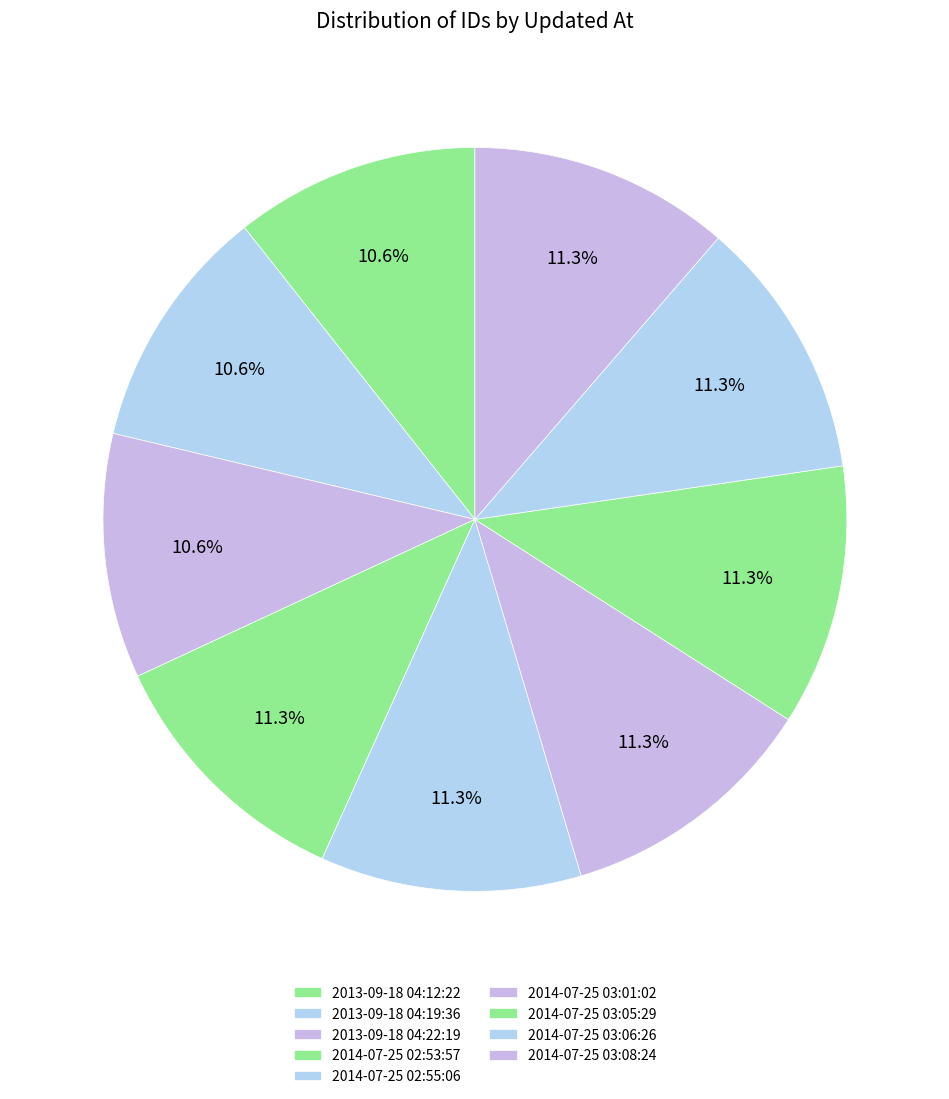

Combined, do 2014-07-25 03:06:26 and 2013-09-18 04:12:22 account for over 50%?

No